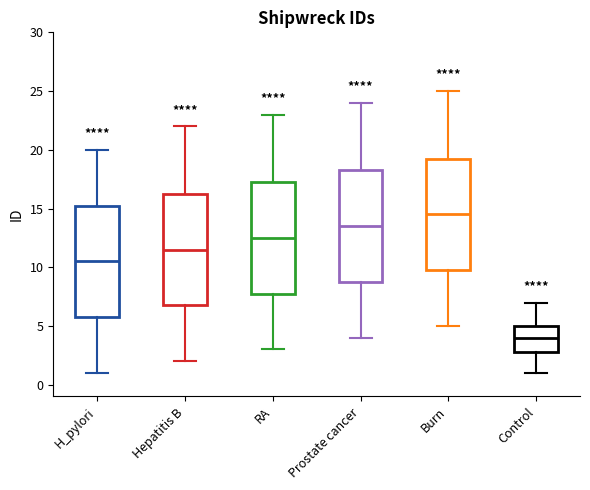

Reading left to right, transcribe this box plot: for each box, give where its median line is, the range the box spans, and where its two whiskers end, as read against the y-axis. The values are not printed on the chart, so give them approximately, as read against the axis.

H_pylori: median 10.5, box 6.0 to 15.5, whiskers 1.0 to 20.0
Hepatitis B: median 11.5, box 7.0 to 16.5, whiskers 2.0 to 22.0
RA: median 12.5, box 8.0 to 17.5, whiskers 3.0 to 23.0
Prostate cancer: median 13.5, box 9.0 to 18.5, whiskers 4.0 to 24.0
Burn: median 14.5, box 10.0 to 19.5, whiskers 5.0 to 25.0
Control: median 4.0, box 3.0 to 5.0, whiskers 1.0 to 7.0